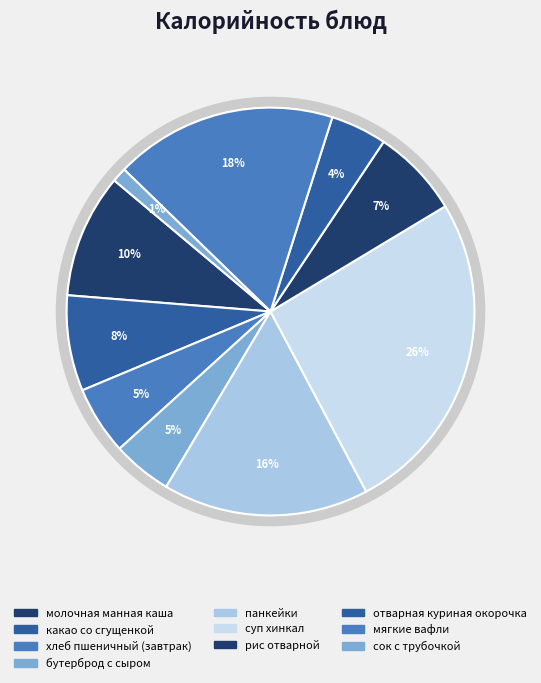

Which has a higher value, молочная манная каша or какао со сгущенкой?

молочная манная каша